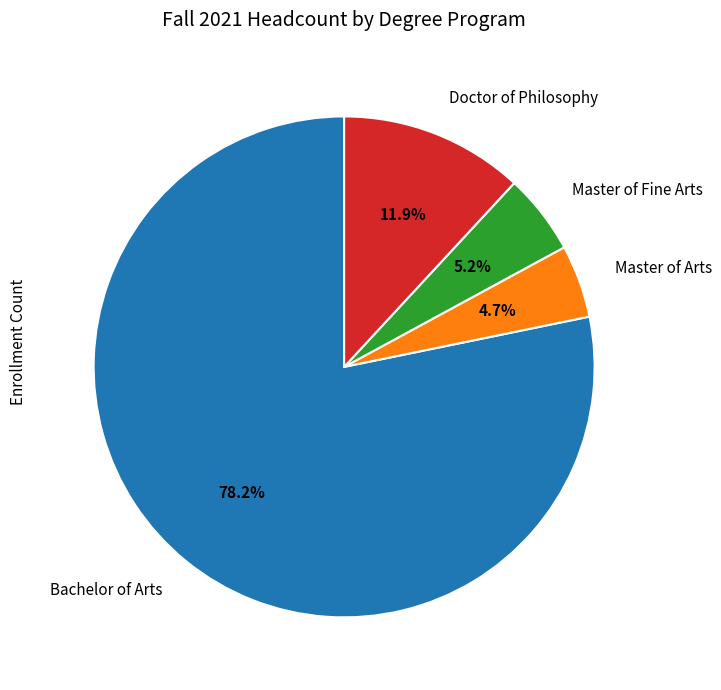

Which category has the biggest portion of the pie?

Bachelor of Arts